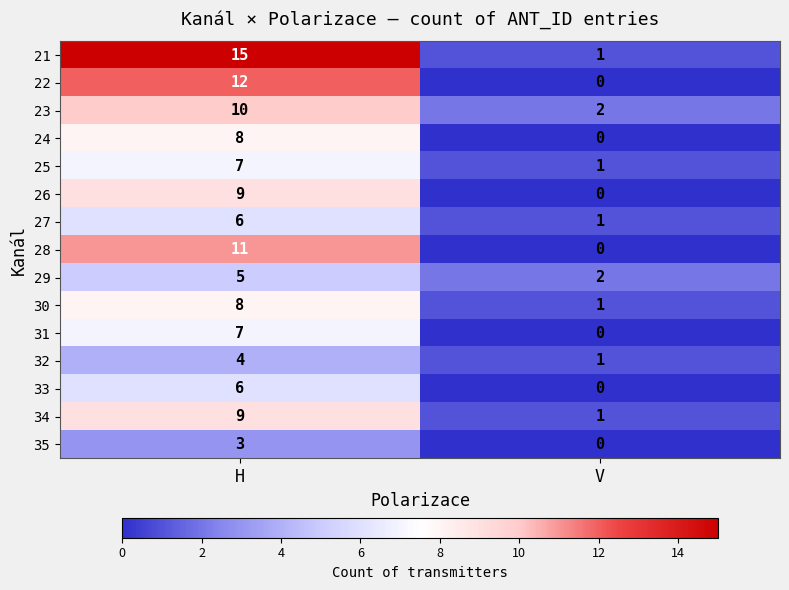

What value does the 26 series have at H?

9